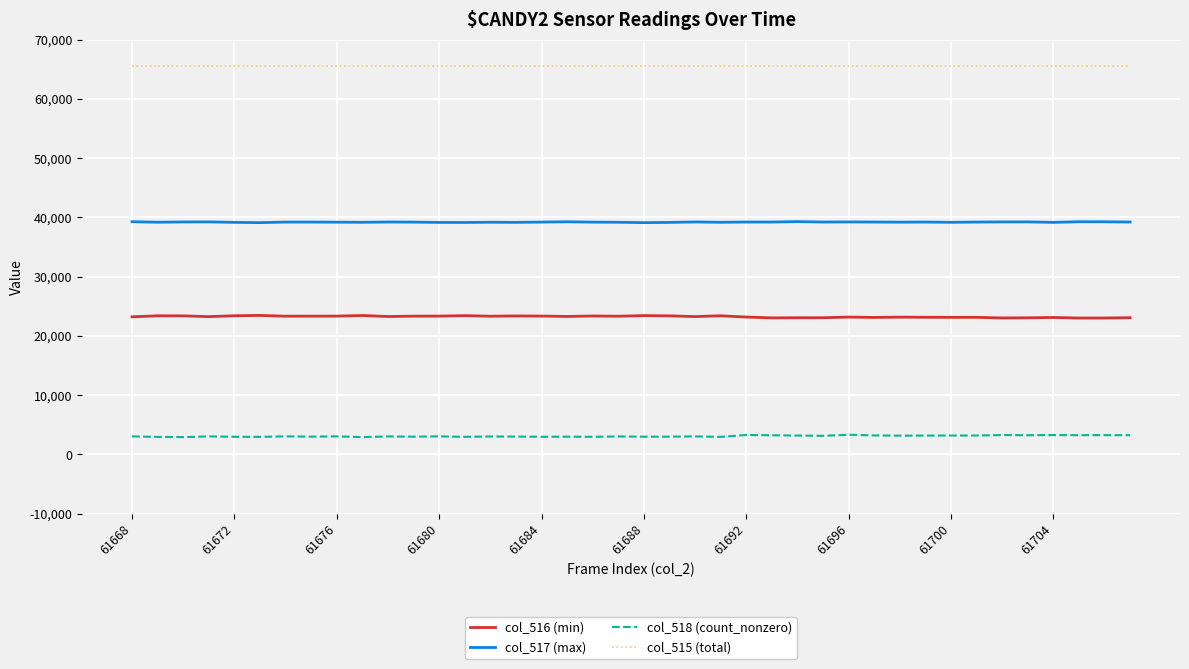

Which series has the largest total across all categories?

col_515 (total)